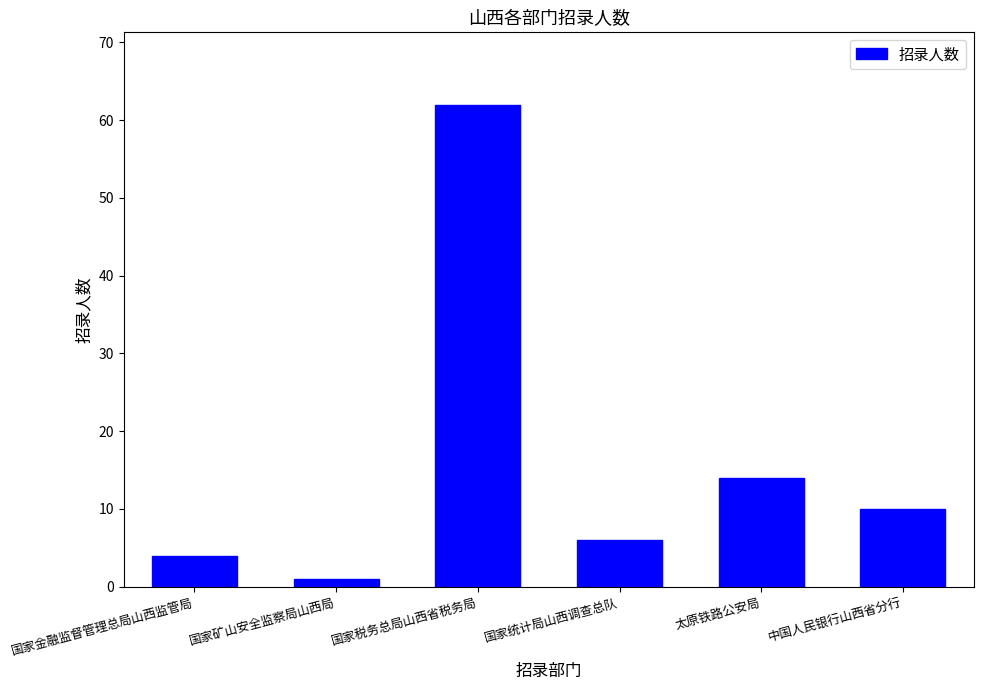

The value at 中国人民银行山西省分行 is 10. True or false?

True